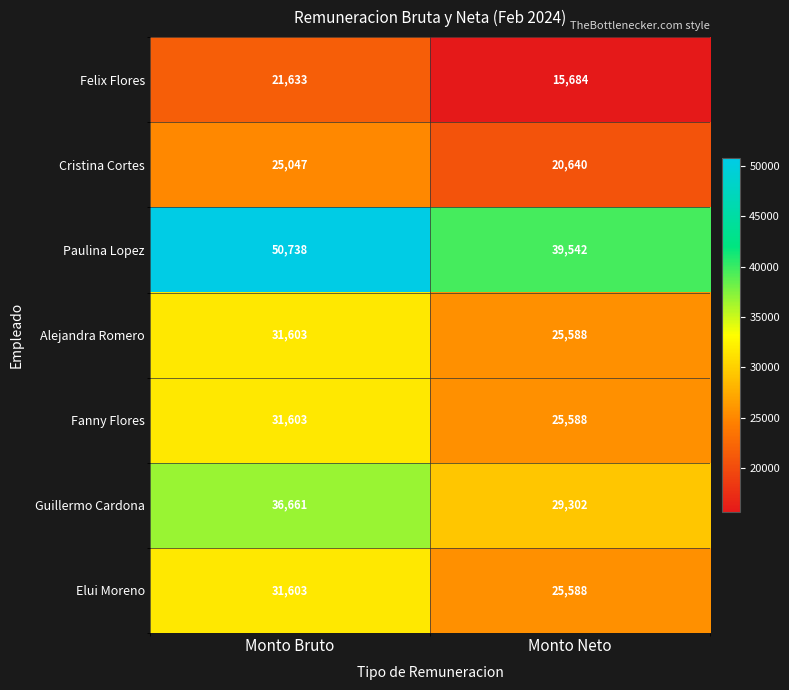

The Guillermo Cardona series shows 8721 at Monto Bruto. True or false?

False